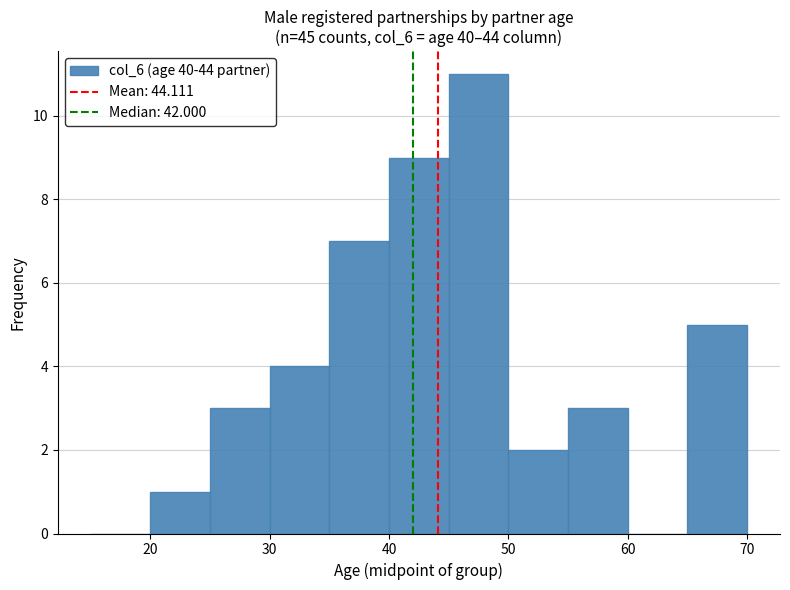

How tall is the bar that spans 30 to 35 on the x-axis? The values are not printed on the chart, so give them approximately, as read against the axis.

4